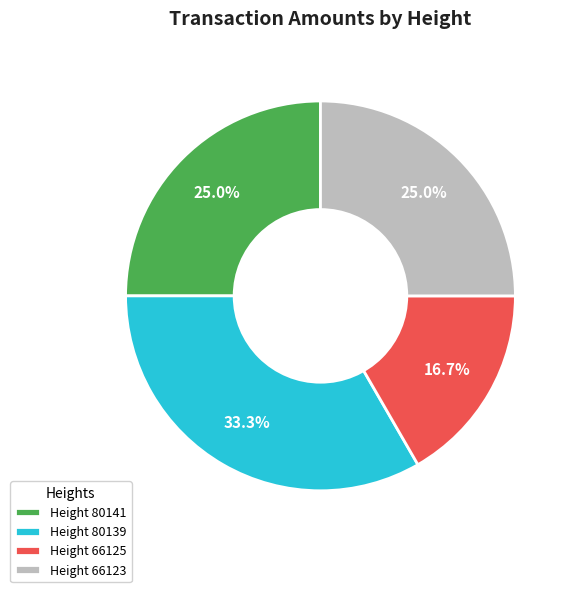

Which slice is the smallest?

Height 66125